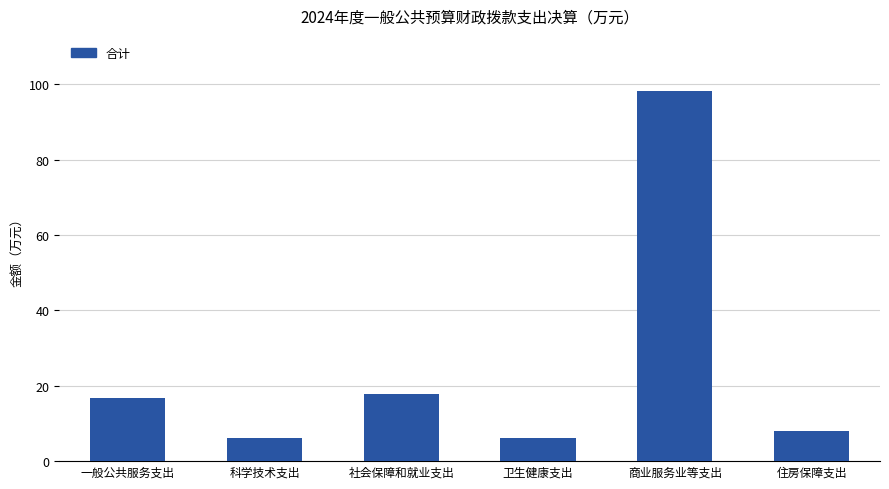

What is the average value?

25.5